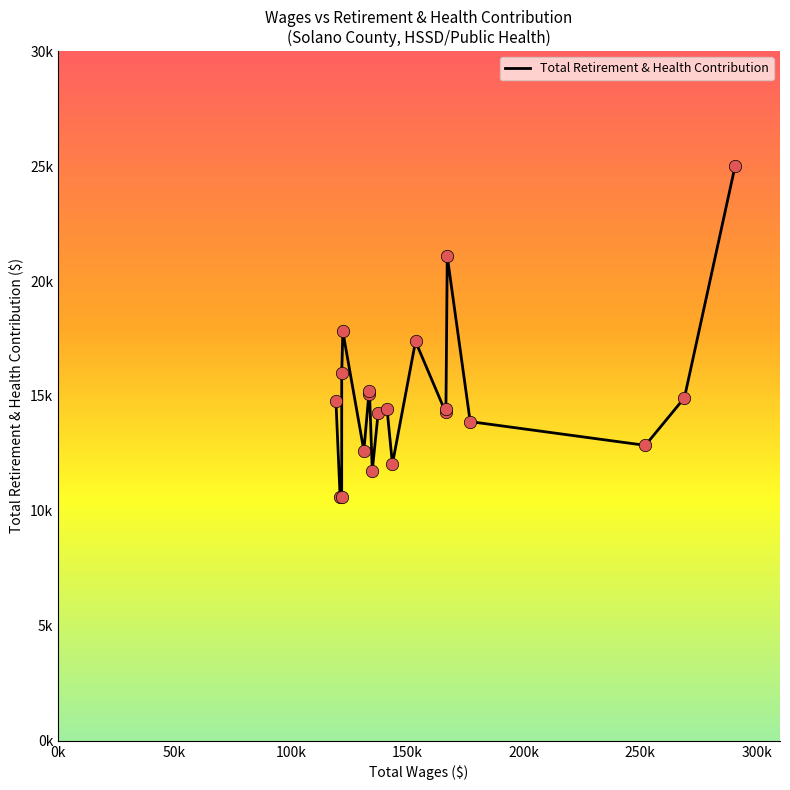

Does the chart have visible grid lines?

No